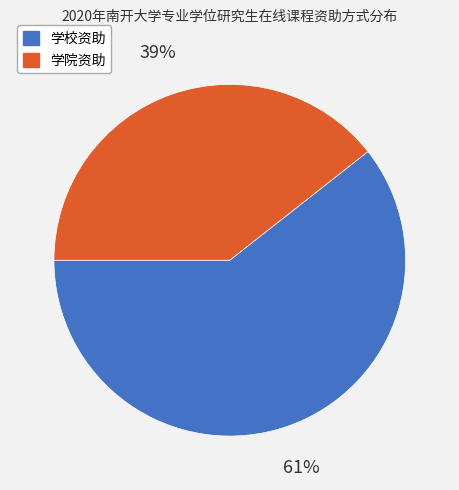

Do 学院资助 and 学校资助 together represent more than half of the pie?

Yes